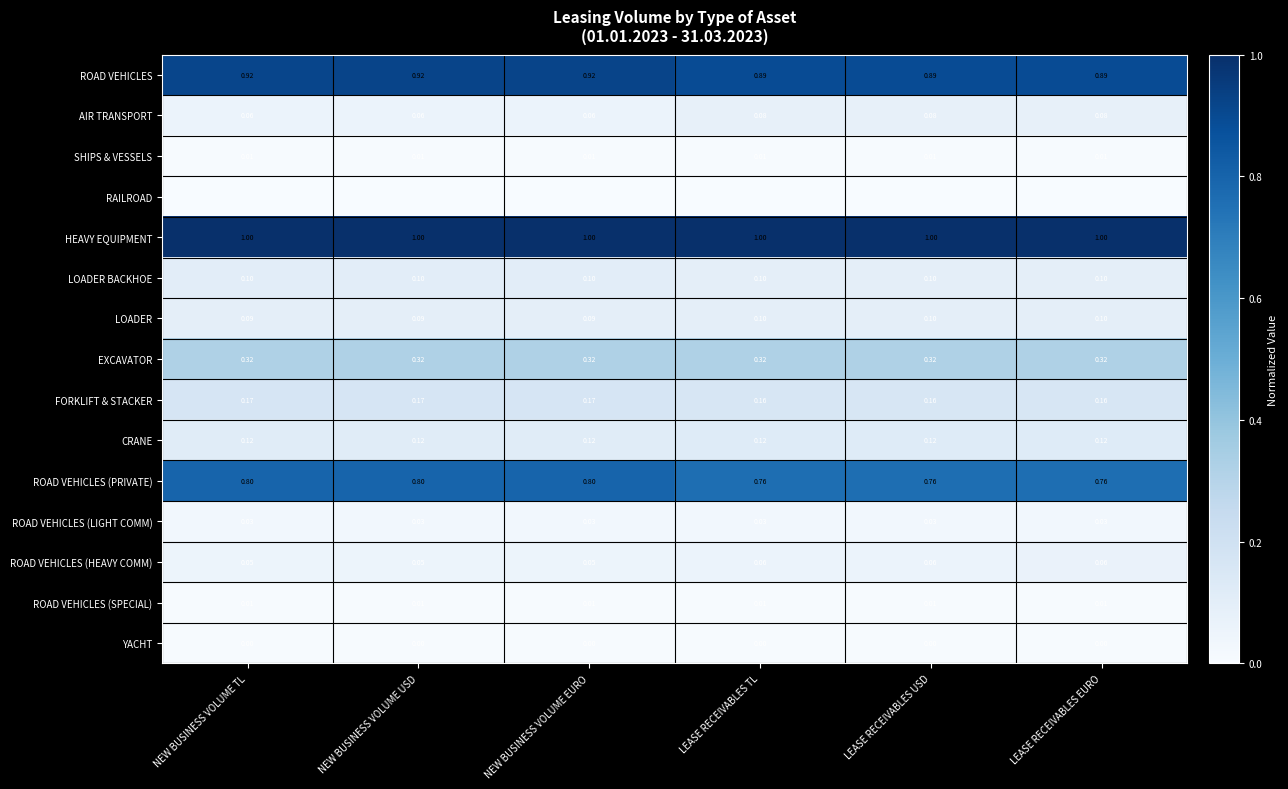

Is the value of AIR TRANSPORT at LEASE RECEIVABLES TL greater than the value of ROAD VEHICLES at LEASE RECEIVABLES EURO?

No